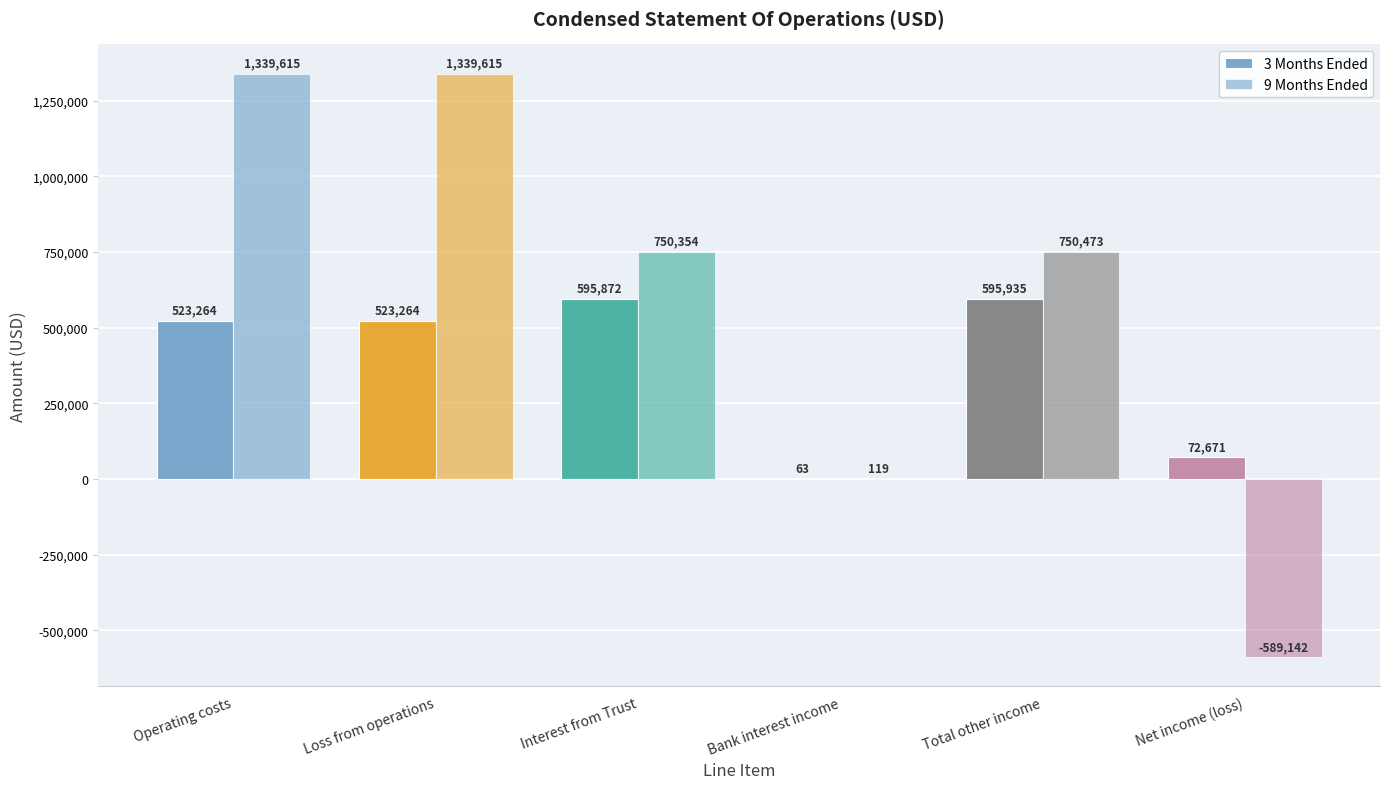

How many categories are shown in the chart?

6